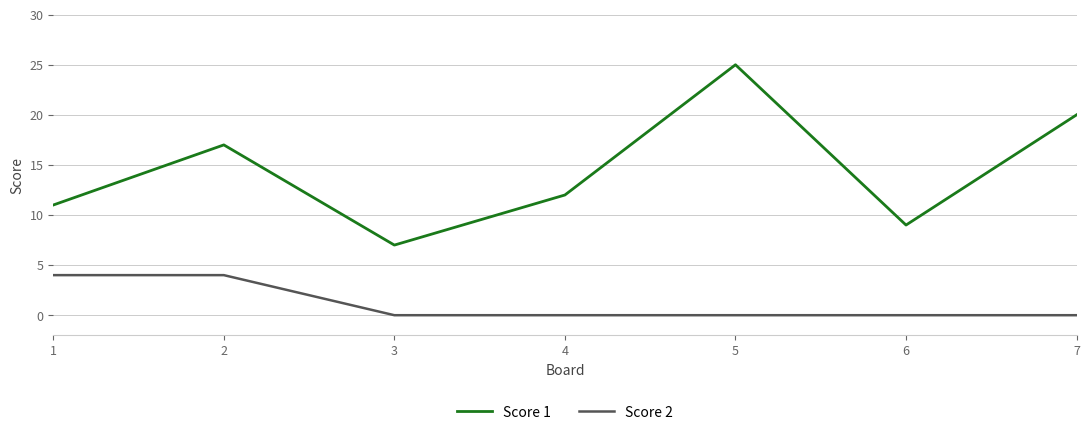

At which category is the sum across all series the highest?

5